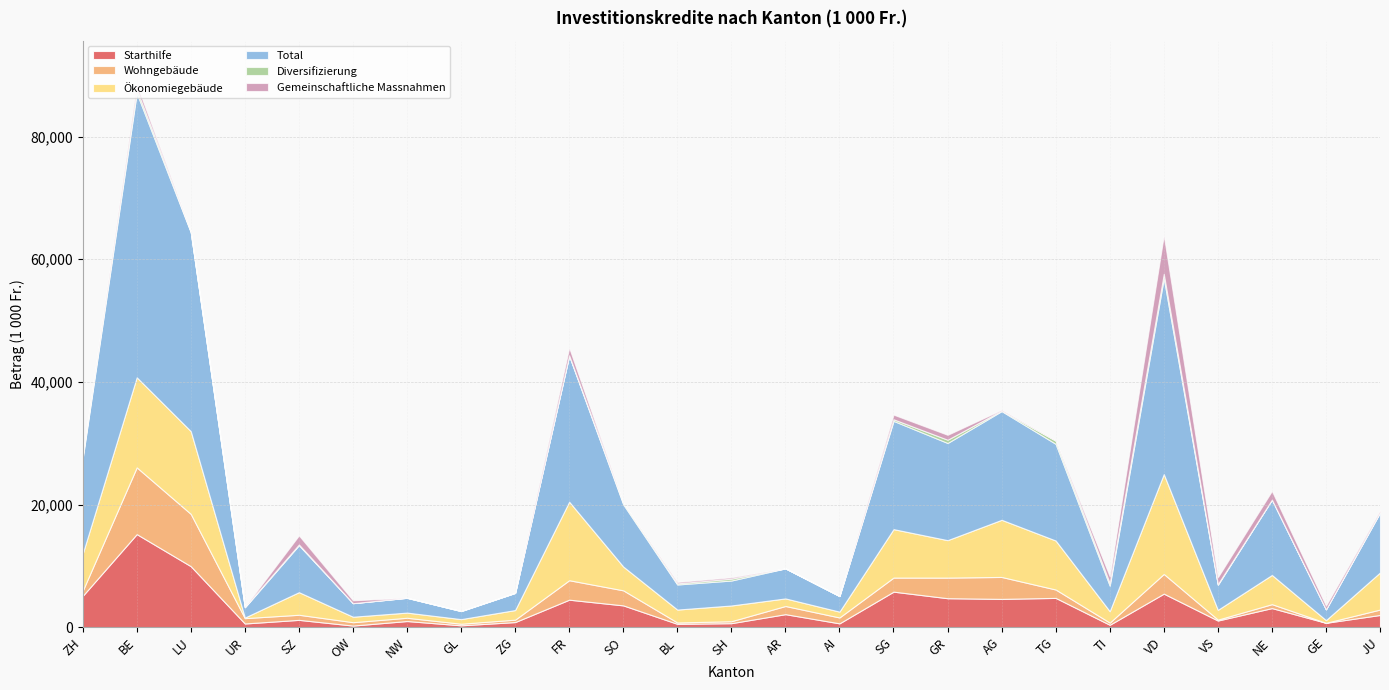

What is the spread (max minus min) of values at ZH?

15530.0